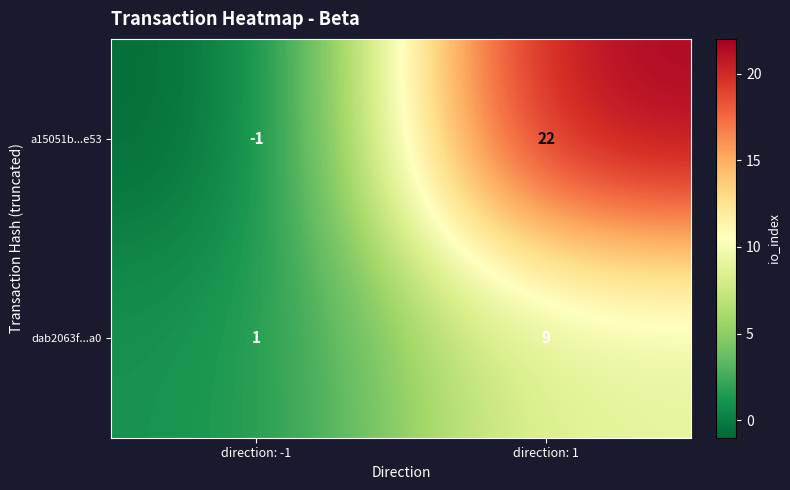

Count the number of data series in this chart.

2